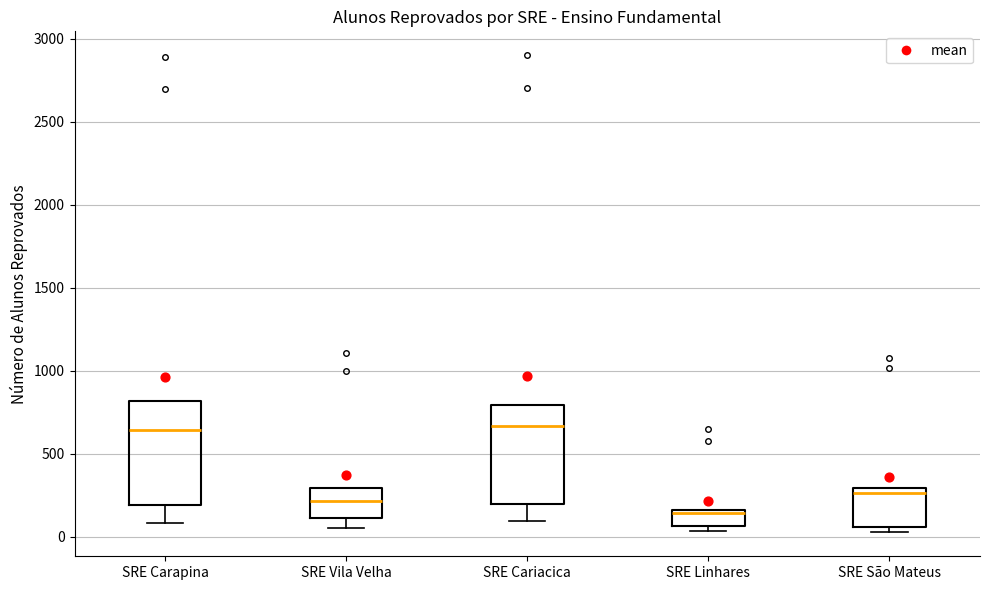

Where is the lower edge of the box for SRE São Mateus on the y-axis? The values are not printed on the chart, so give them approximately, as read against the axis.

50